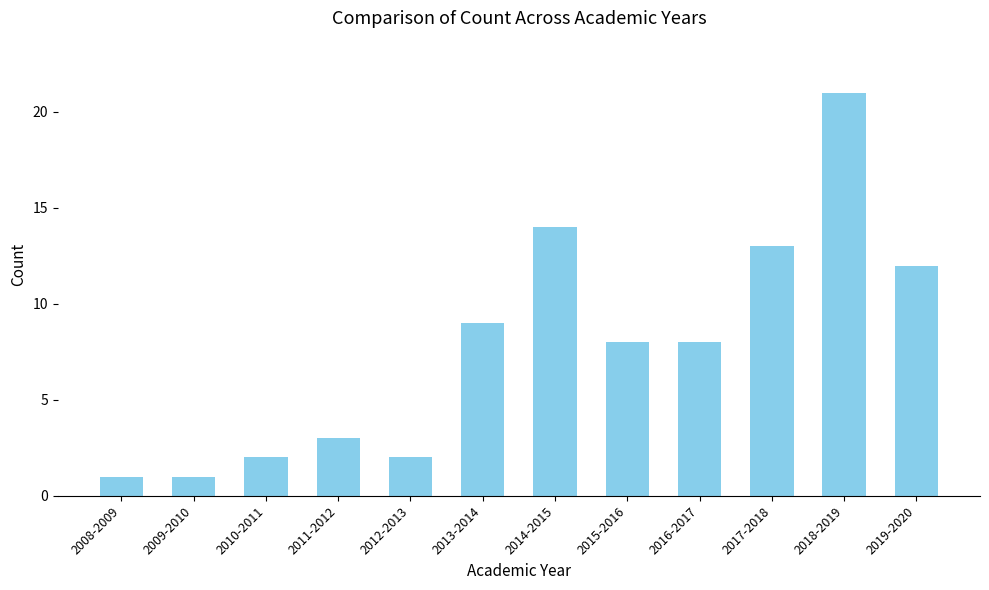

Reading left to right, transcribe all the data shown in this chart.

1	1	2	3	2	9	14	8	8	13	21	12